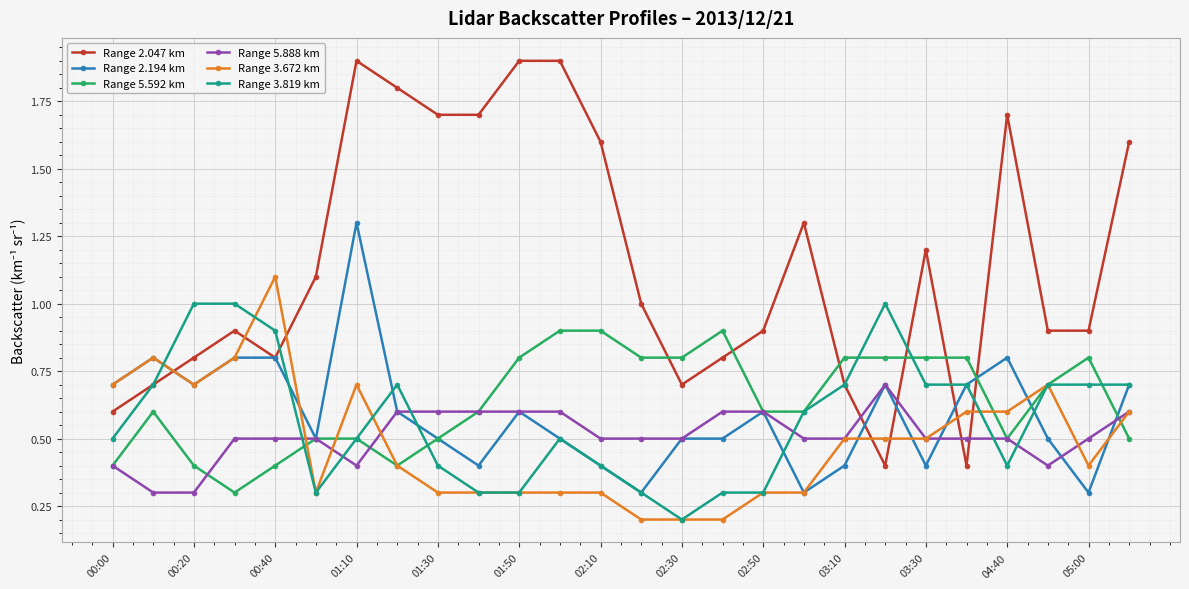

Which series has the largest total across all categories?

Range 2.047 km